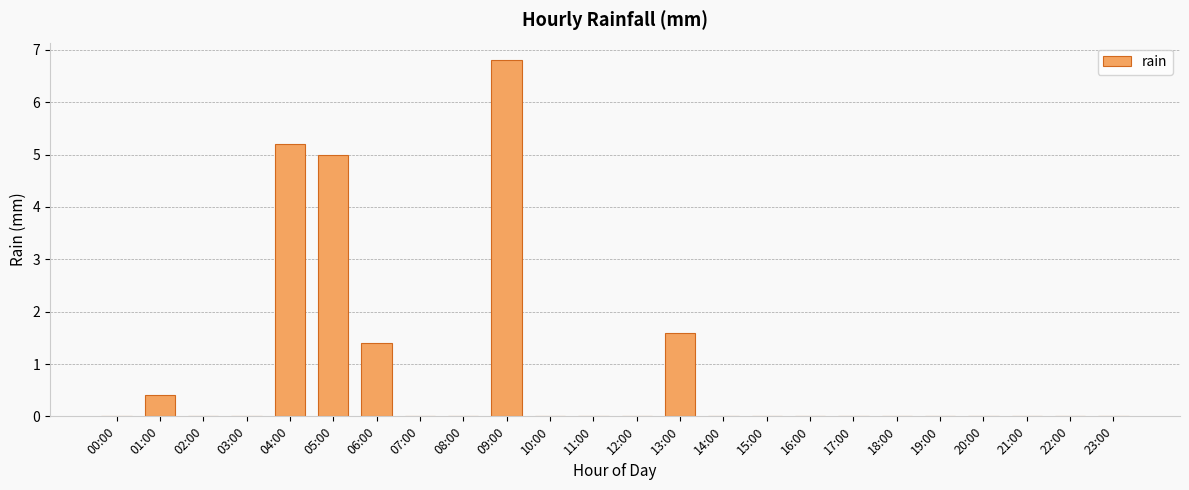

What is the sum of the values at 05:00 and 10:00?

5.0